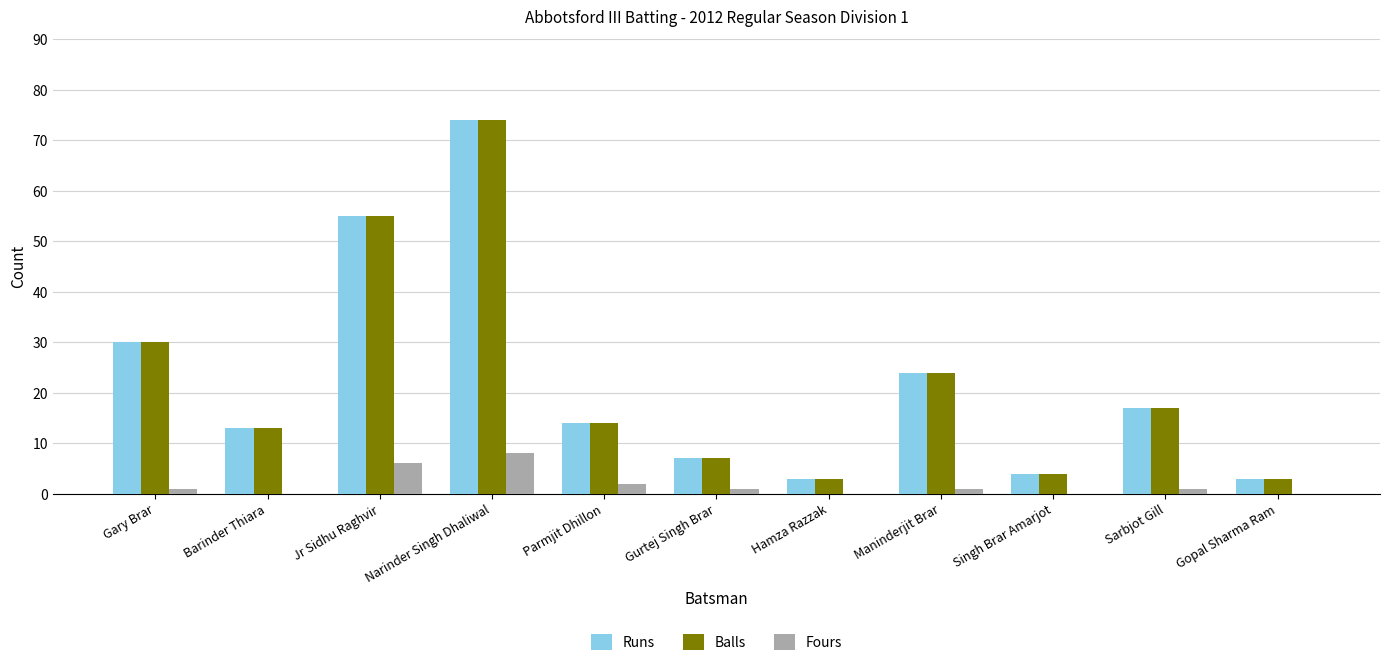

At which label does Runs first exceed 14?

Gary Brar